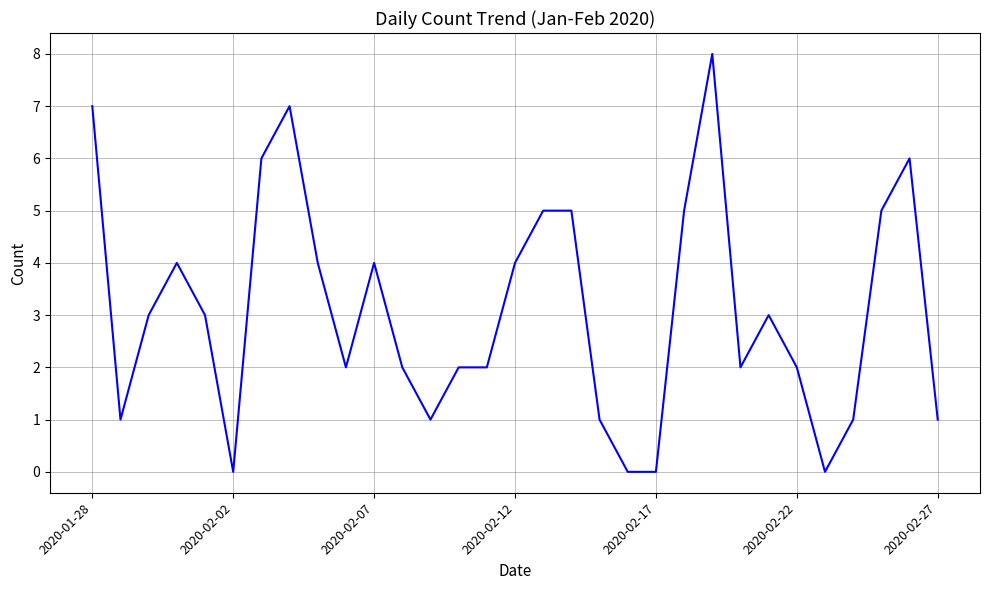

What is the maximum value shown in the chart?

8